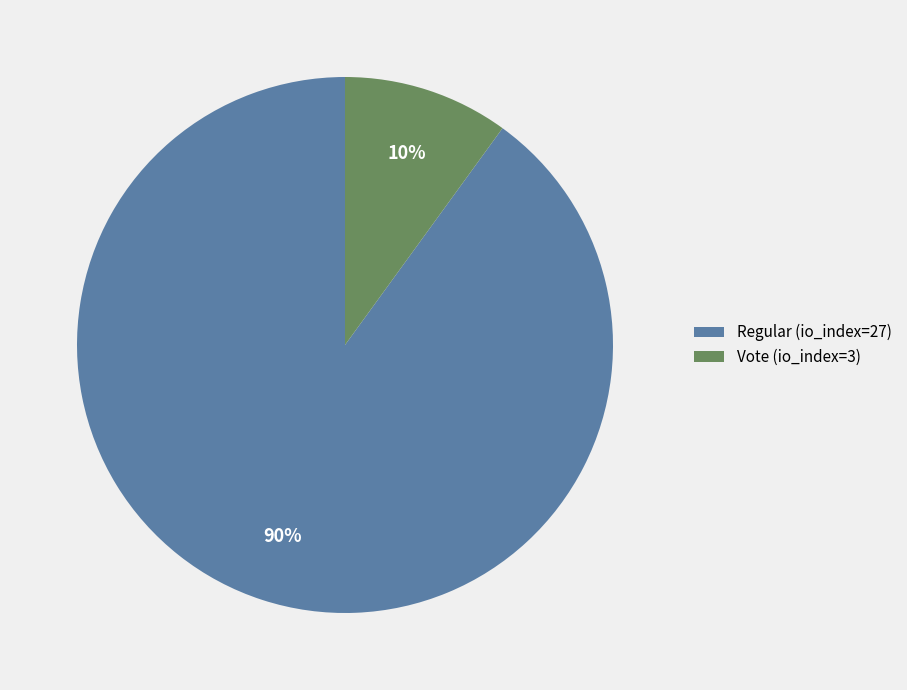

What is the majority slice?

Regular (io_index=27)